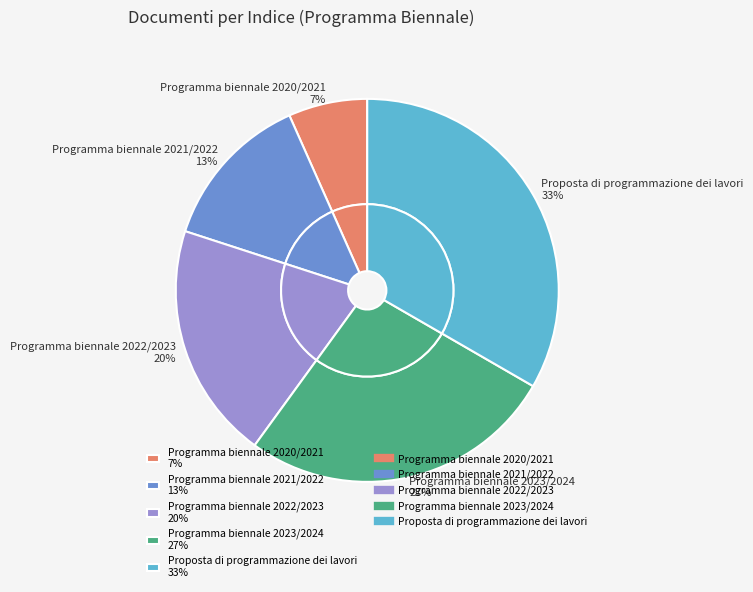

Which has a higher value, Programma biennale 2022/2023 or Programma biennale 2023/2024?

Programma biennale 2023/2024